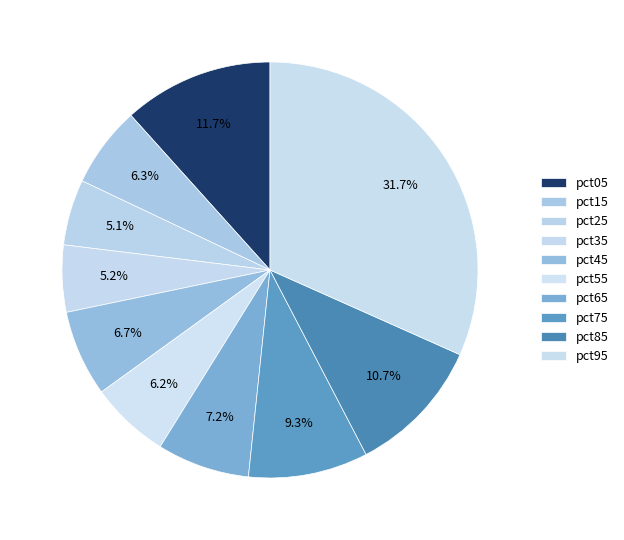

To the nearest percent, what percentage of the pie is pct65?

7%